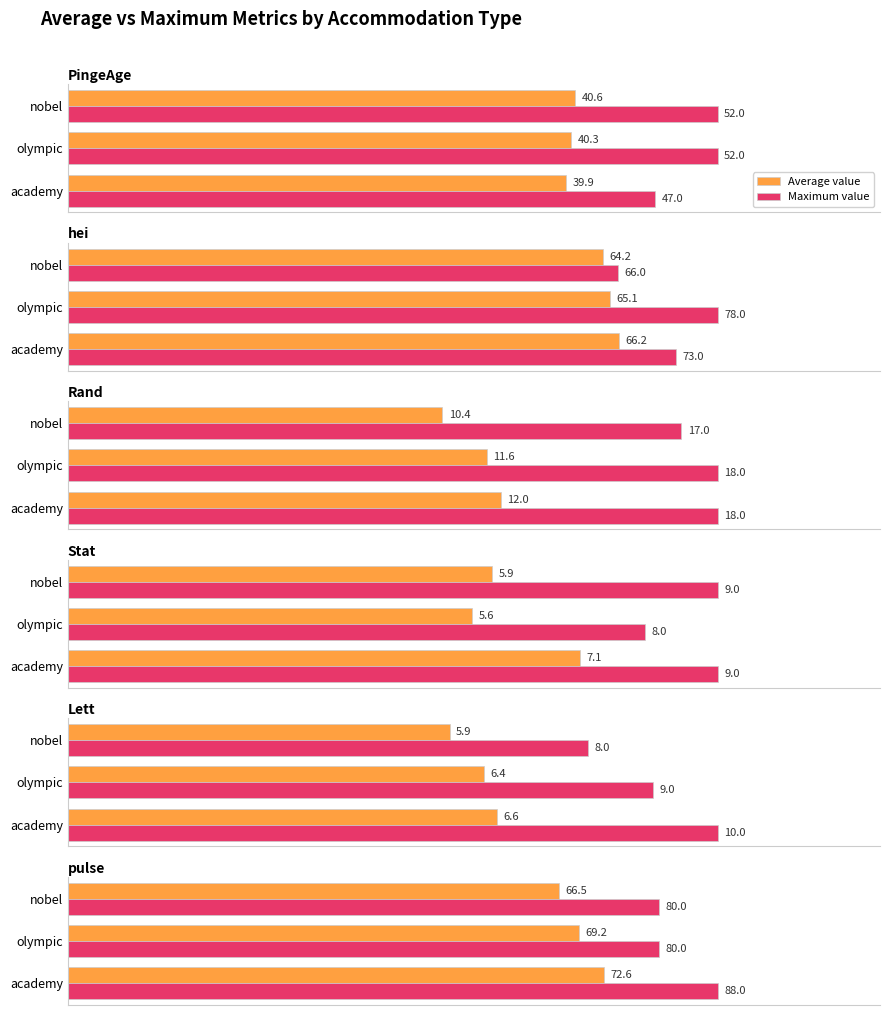

How many series are shown in this chart?

2